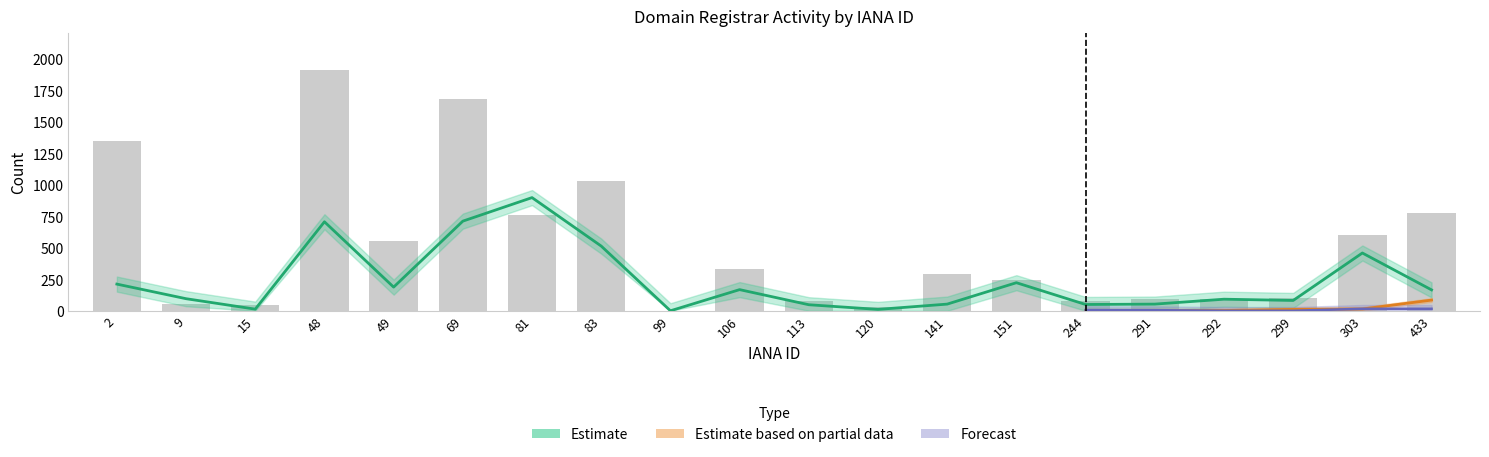

At which category is the sum across all series the highest?

48